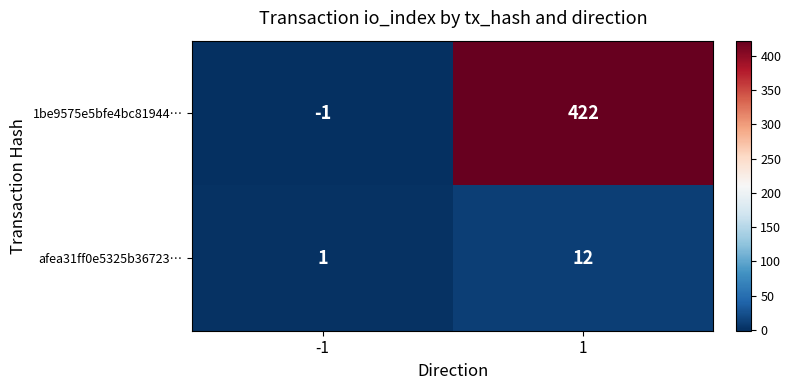

True or false: 1be9575e5bfe4bc81944… has a value of 556 at 1.

False